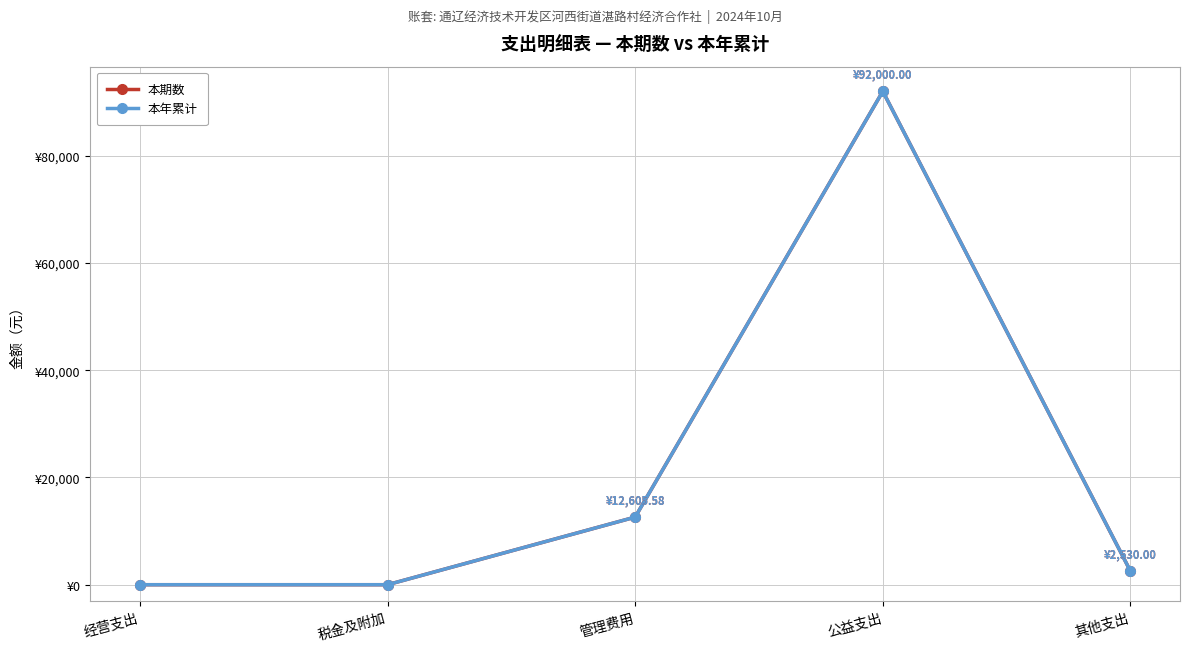

List the series in order of their peak value, highest first.

本期数, 本年累计